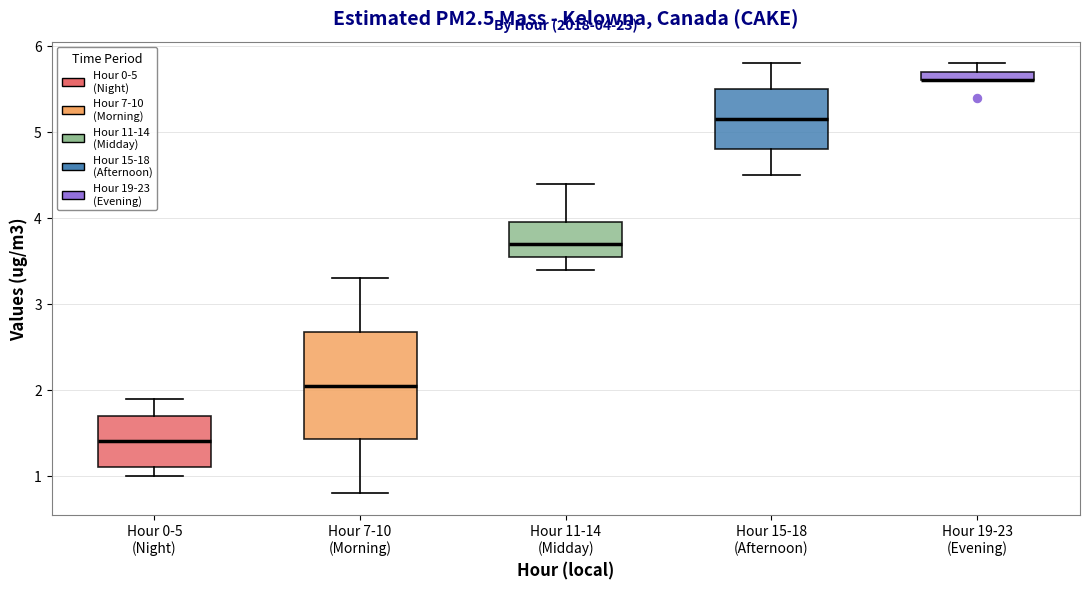

Comparing the boxes themselves (not the whiskers), which one is the tallest?

Hour 7-10 (Morning)